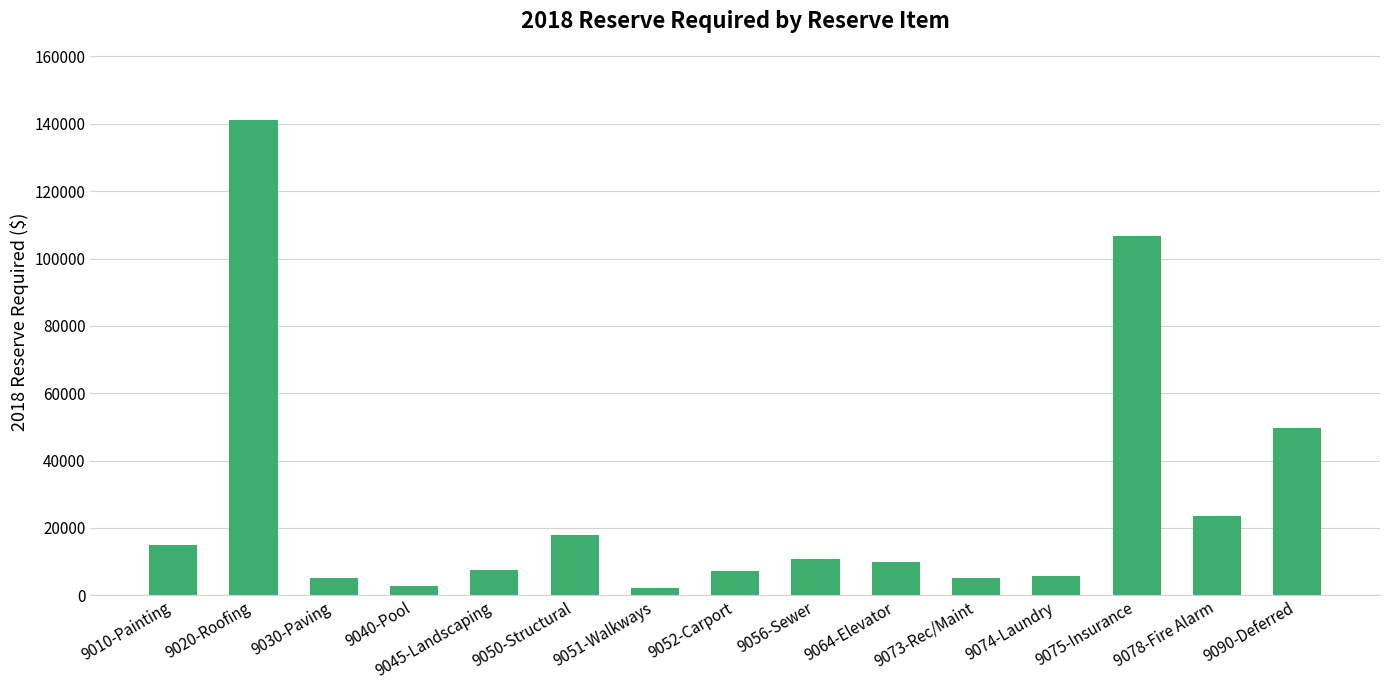

What is the sum of all values?

410766